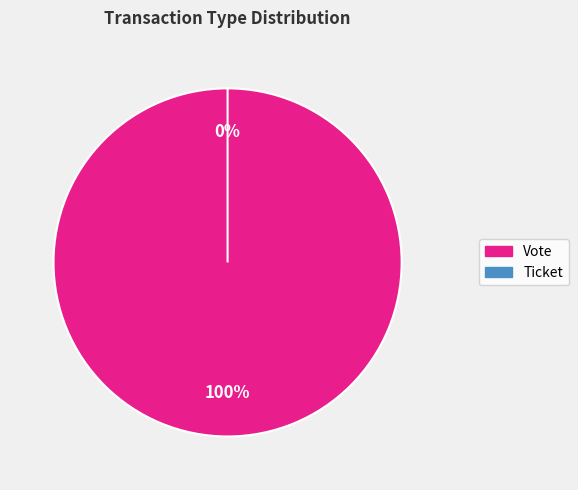

The Ticket slice represents 1% of the pie. True or false?

False